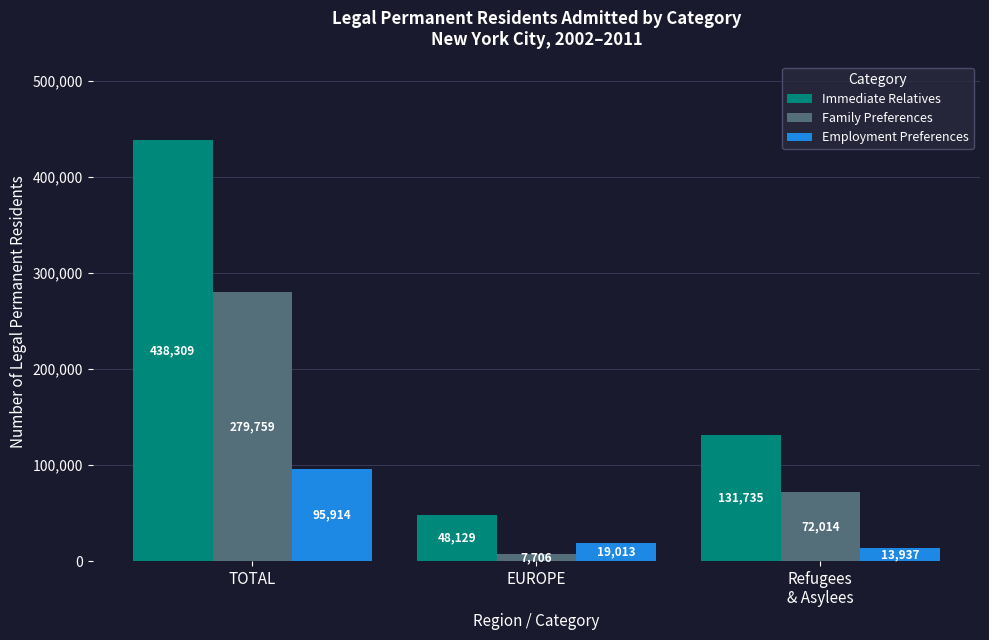

True or false: Immediate Relatives has a value of 48129 at EUROPE.

True